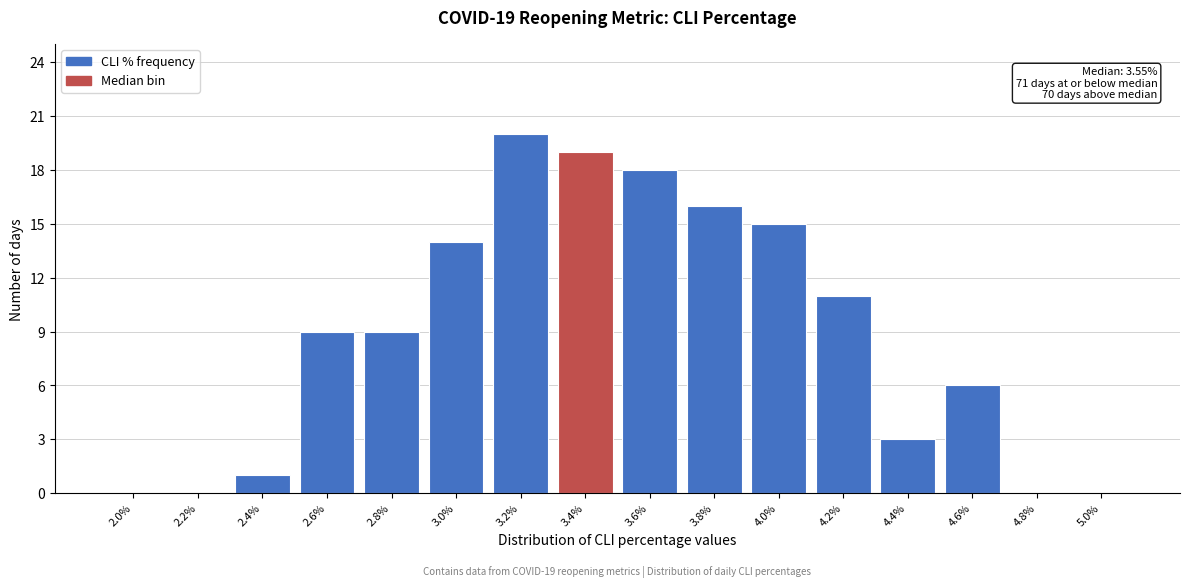

Reading left to right, what are all the values shown in this chart?

2.0%=0	2.2%=0	2.4%=1	2.6%=9	2.8%=9	3.0%=14	3.2%=20	3.4%=19	3.6%=18	3.8%=16	4.0%=15	4.2%=11	4.4%=3	4.6%=6	4.8%=0	5.0%=0